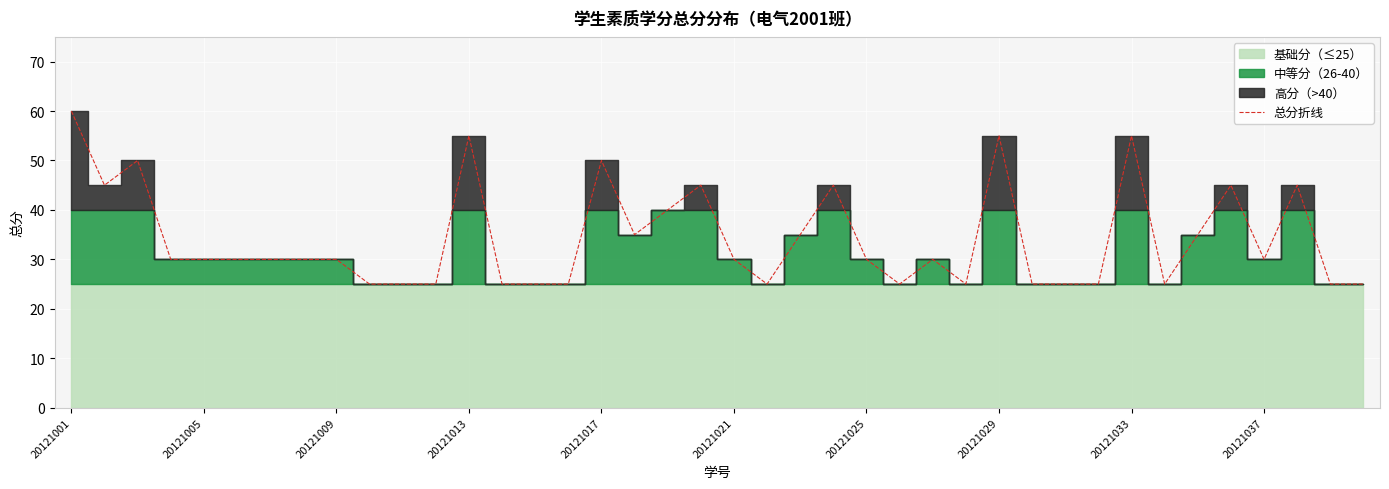

What is the value of the 5th point from the left?

30